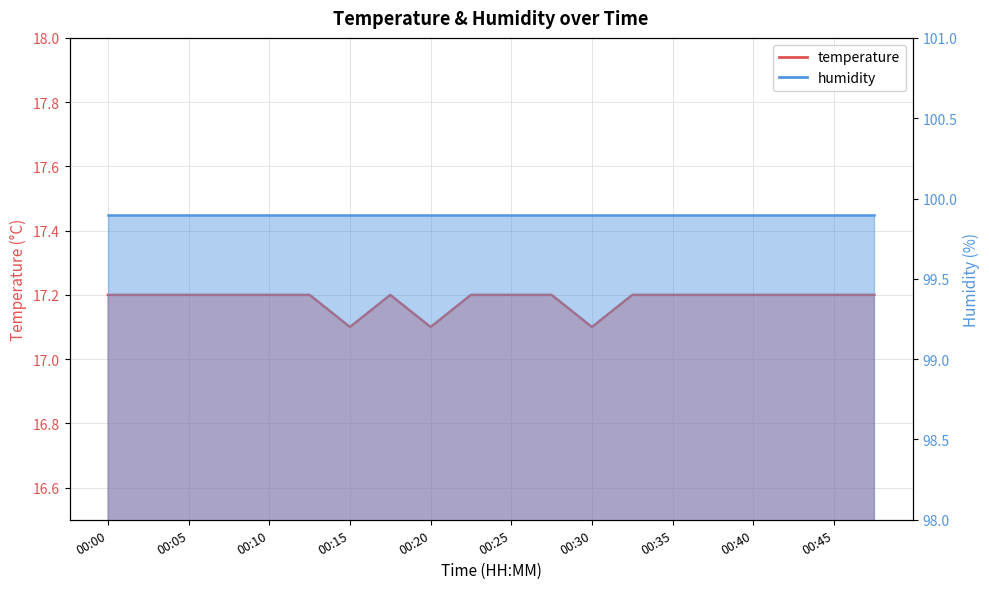

Reading left to right, extract all data points from this chart.

17.2	17.2	17.2	17.2	17.2	17.2	17.1	17.2	17.1	17.2	17.2	17.2	17.1	17.2	17.2	17.2	17.2	17.2	17.2	17.2